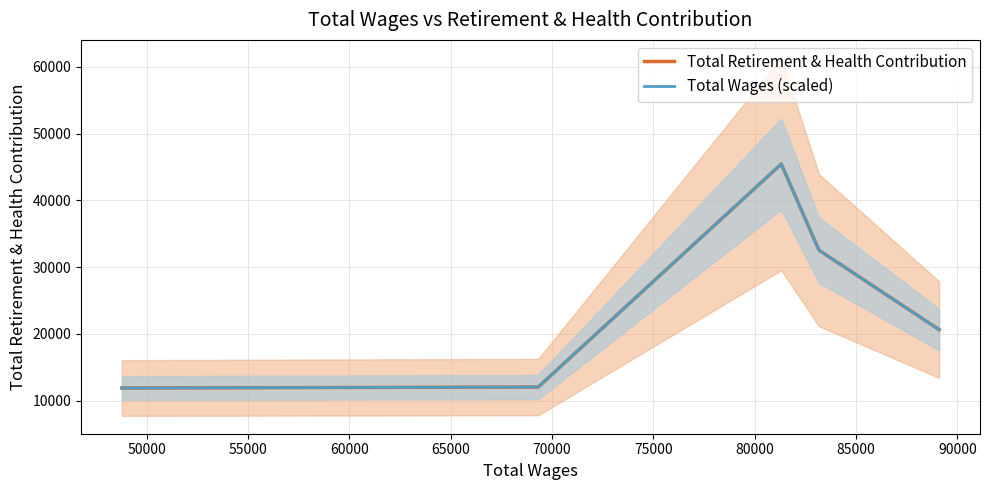

How many series are shown in this chart?

2